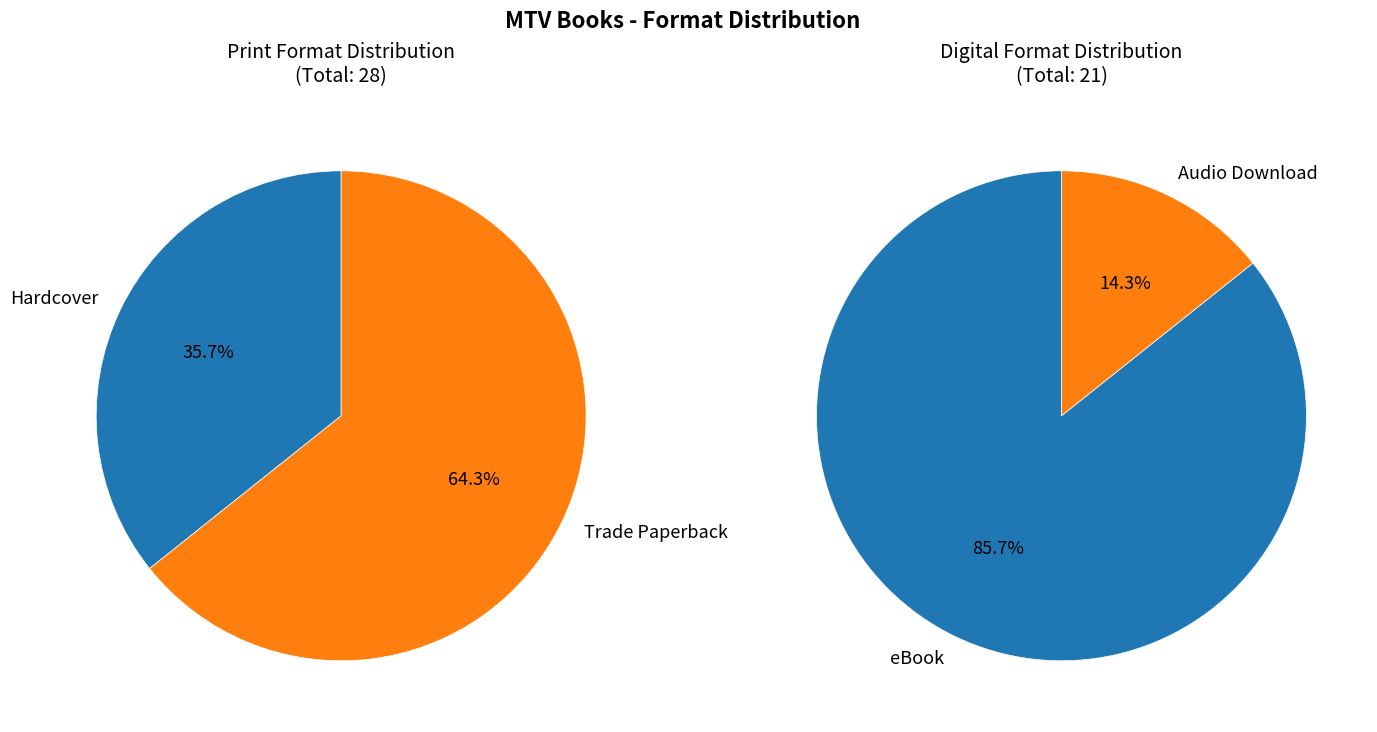

True or false: eBook accounts for 37% of the total.

True